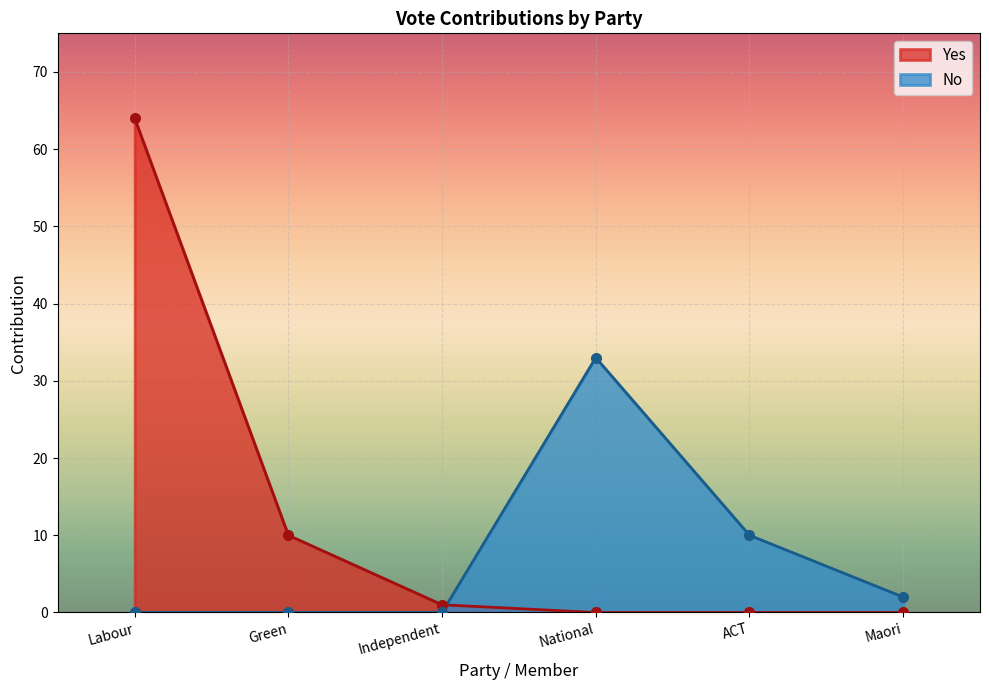

What position from the right is Independent?

4